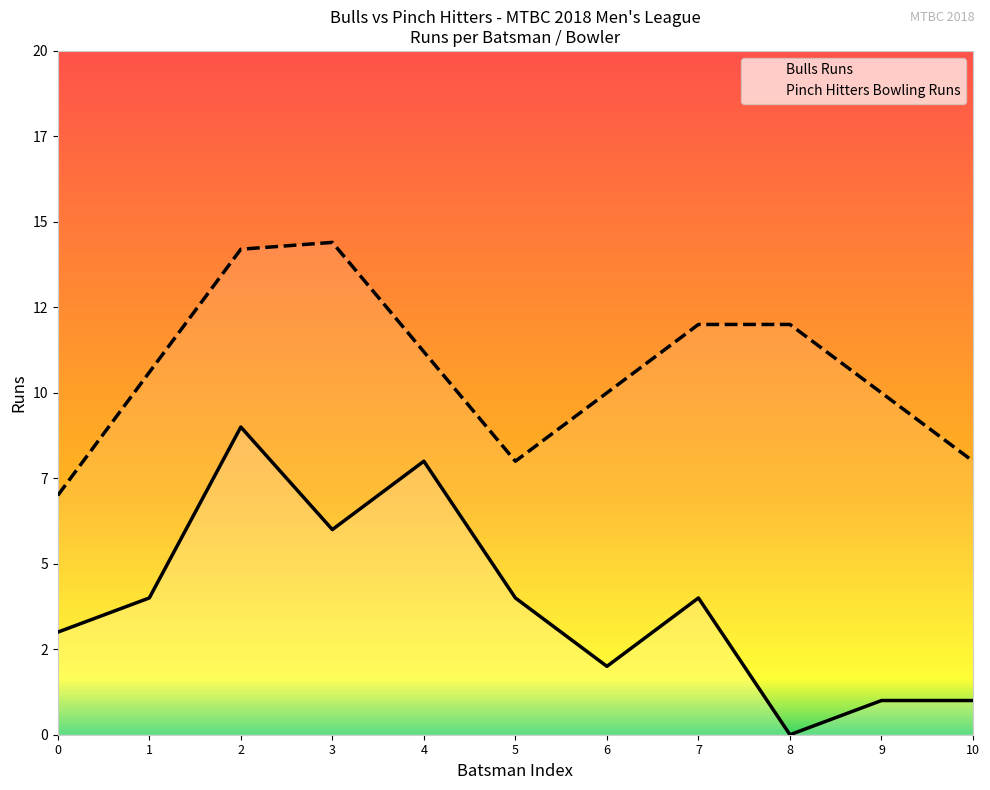

Does the chart display data point markers on the line(s)?

No